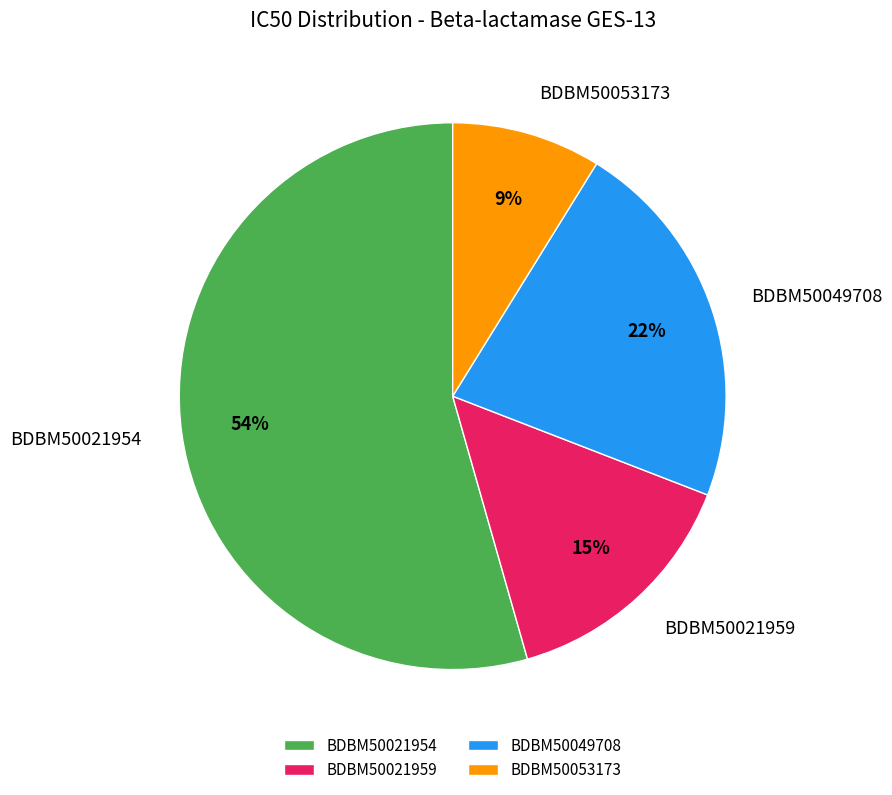

Does BDBM50021954 represent more than half of the total?

Yes